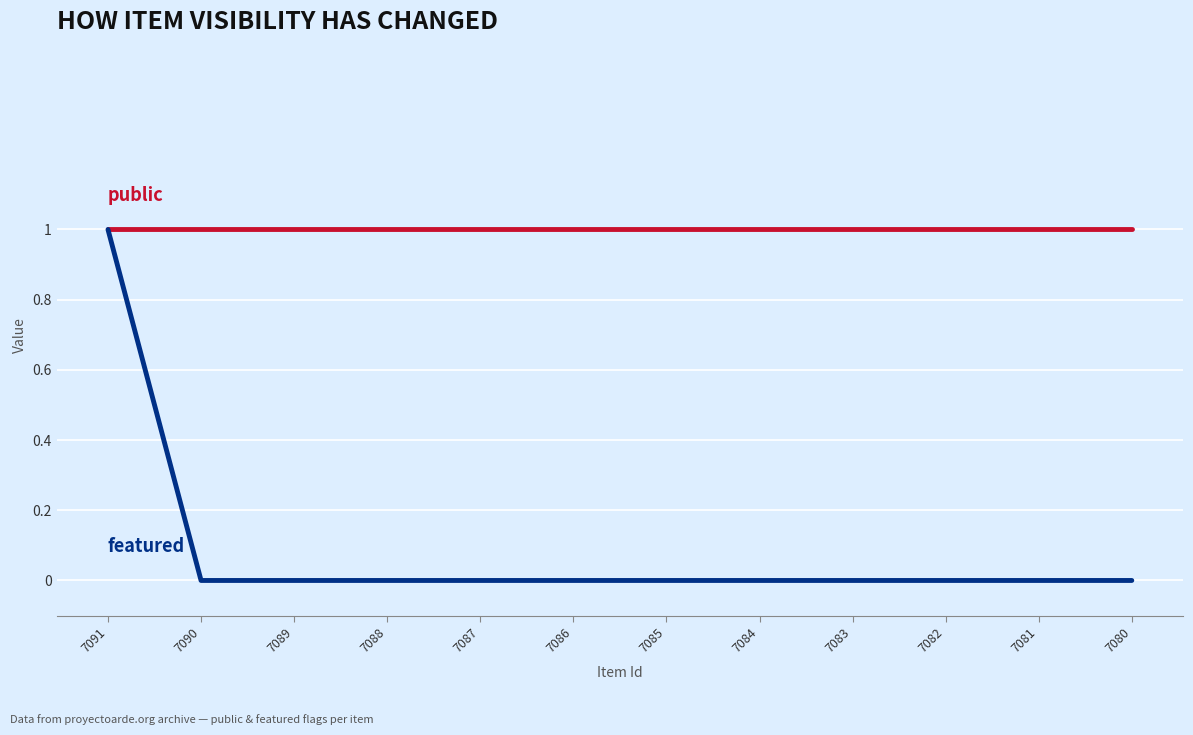

At which category is the sum across all series the highest?

7091